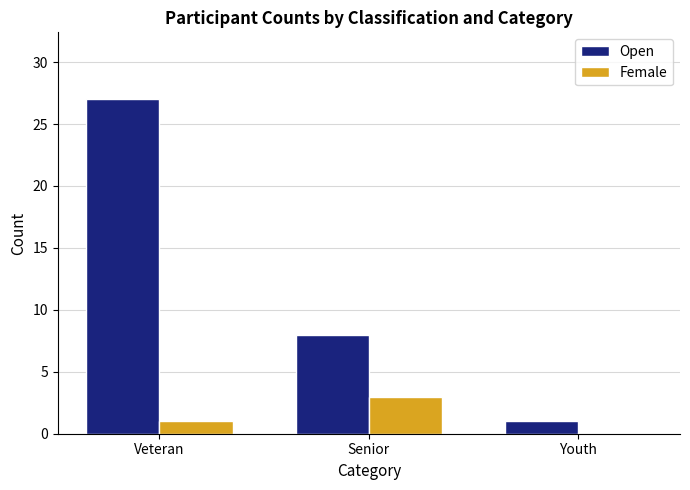

Where is Open nearest to the value 14?

Senior